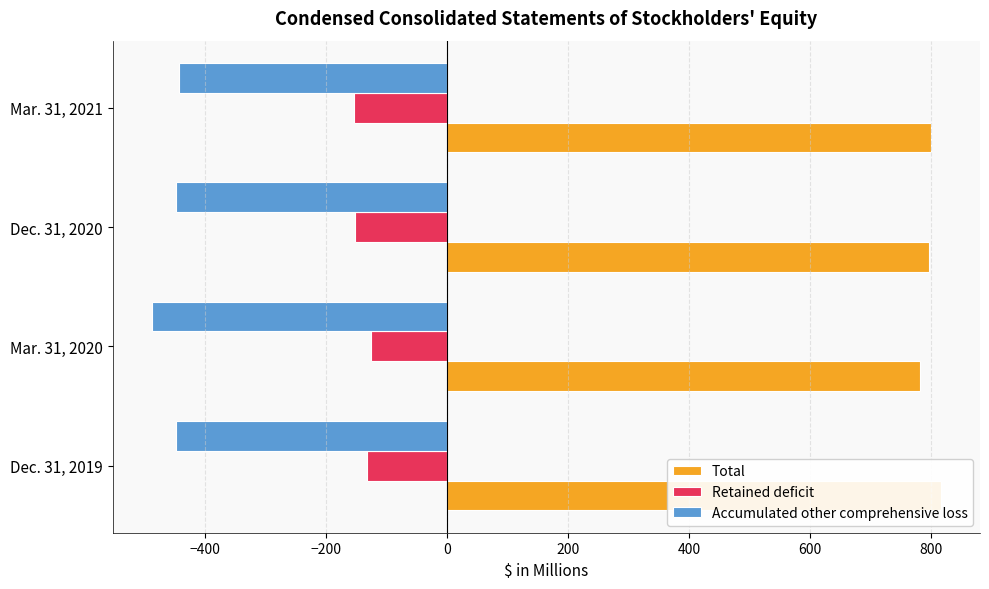

Between Mar. 31, 2020 and Dec. 31, 2020, which series saw the biggest shift?

Accumulated other comprehensive loss